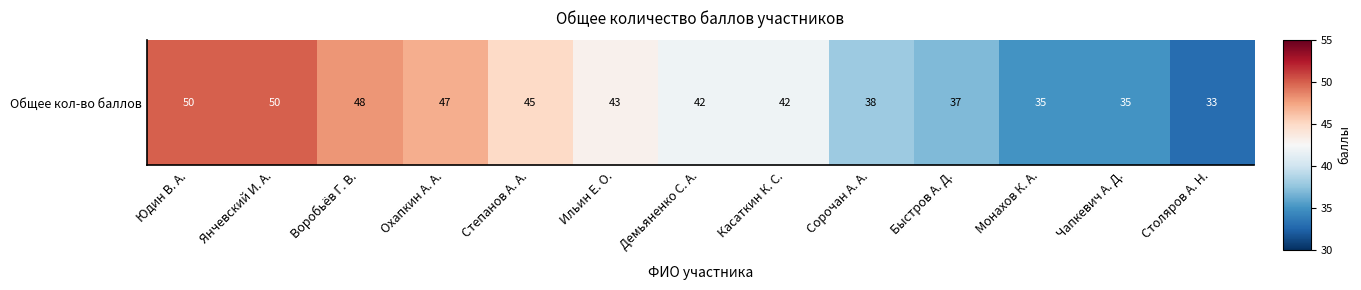

Which category has the lowest value across all series?

Столяров А. Н.